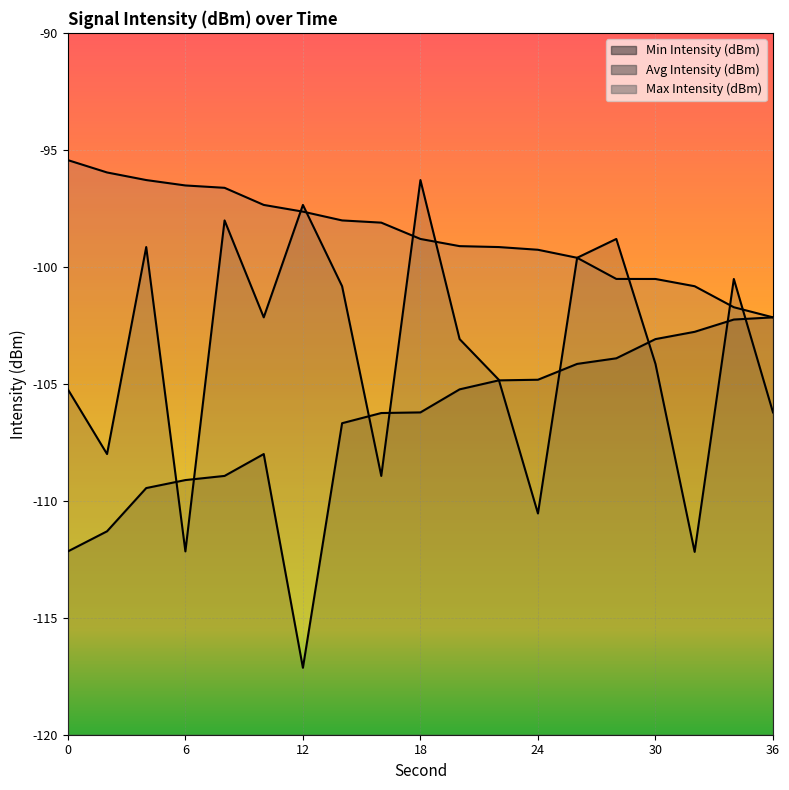

What is the difference between the maximum and minimum values in the Avg Intensity (dBm) series?

15.9